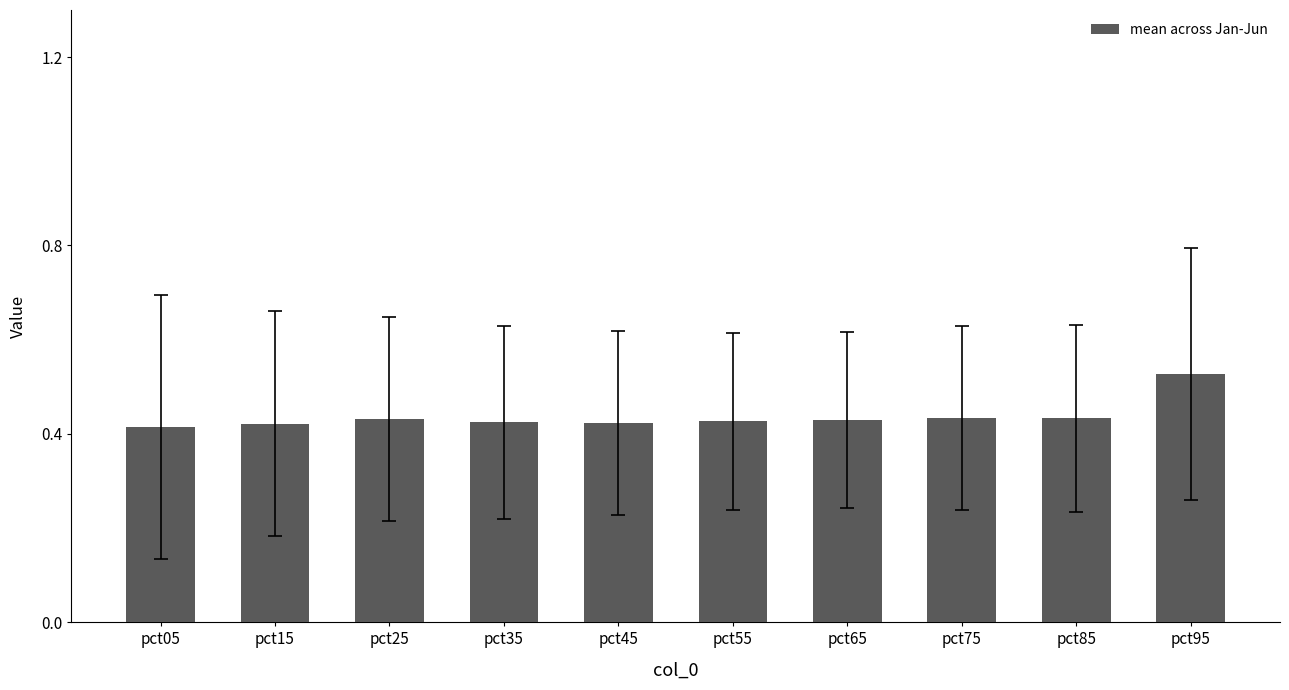

The chart shows a value of 0.7 at pct95. True or false?

False